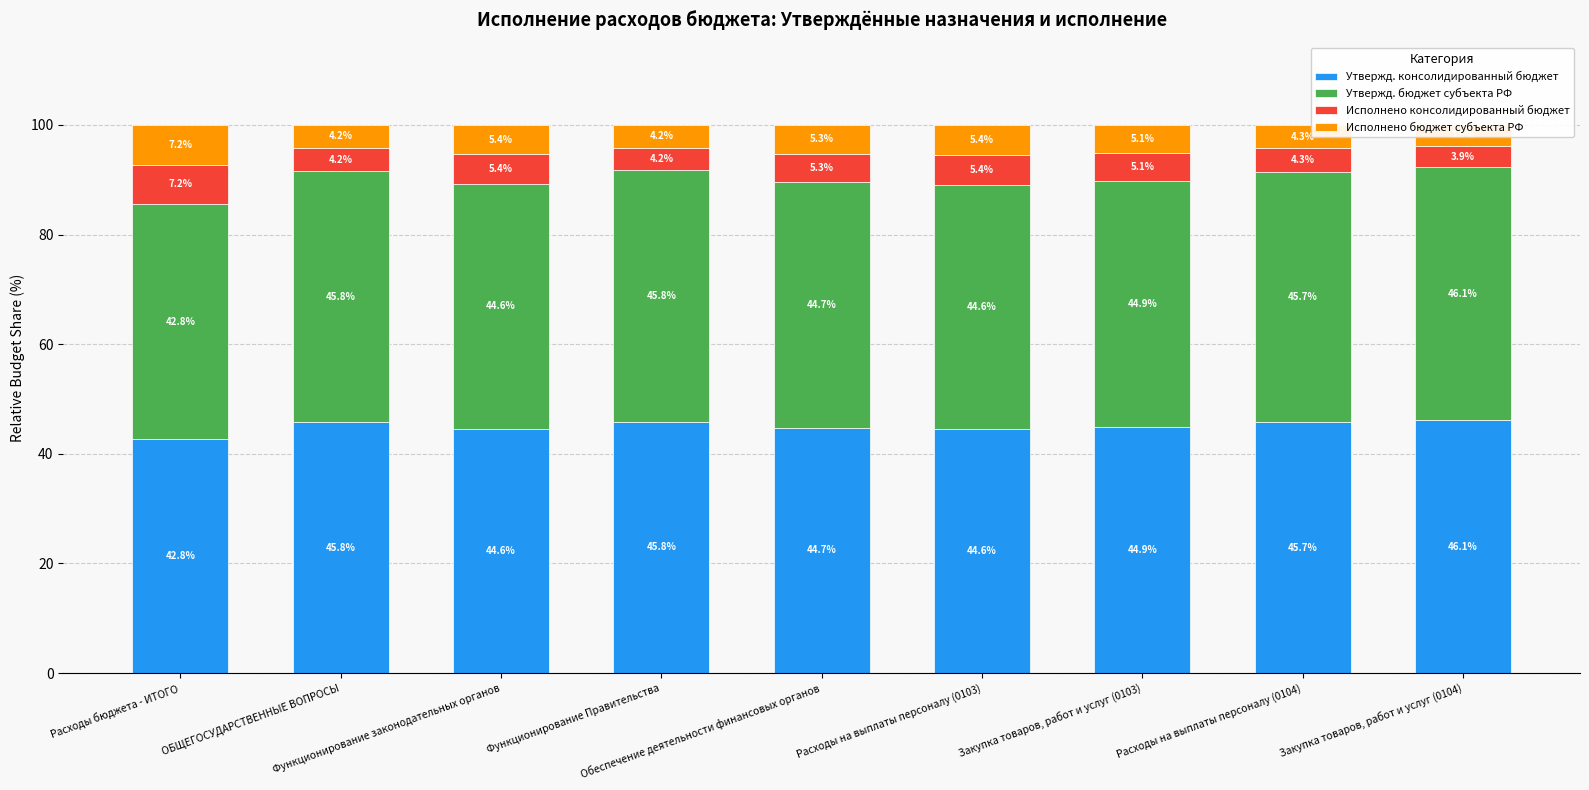

The value of Исполнено бюджет субъекта РФ at Расходы на выплаты персоналу (0104) is 1.9. True or false?

False